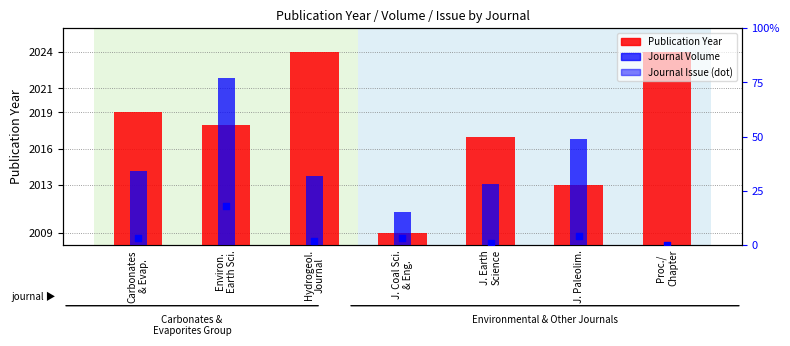

At which category is the sum across all series the highest?

Environ.
Earth Sci.